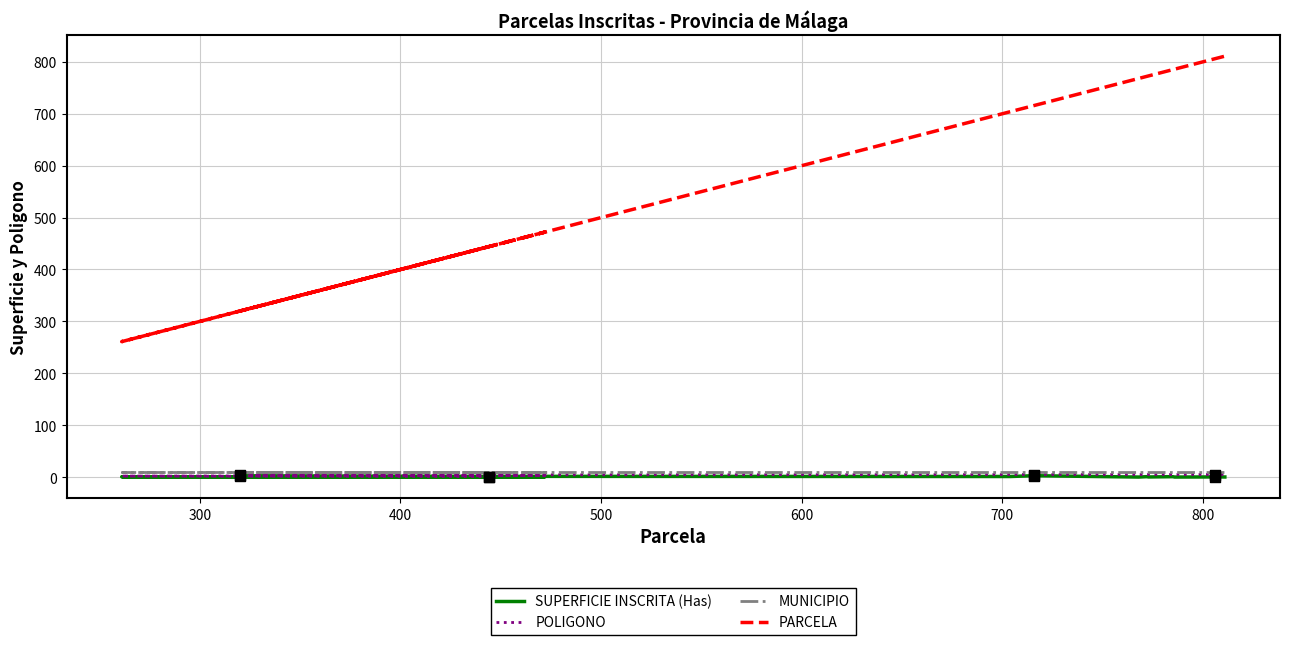

Which series has the largest Y range (max minus min)?

PARCELA